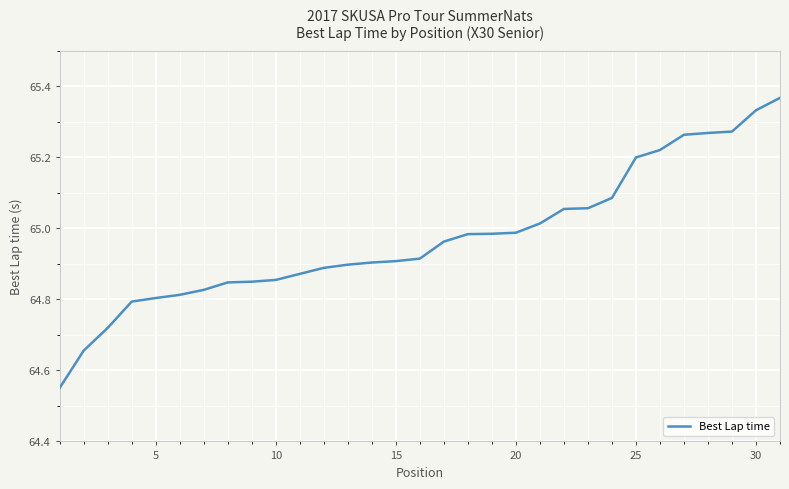

What is the difference between the maximum and minimum values?

0.8